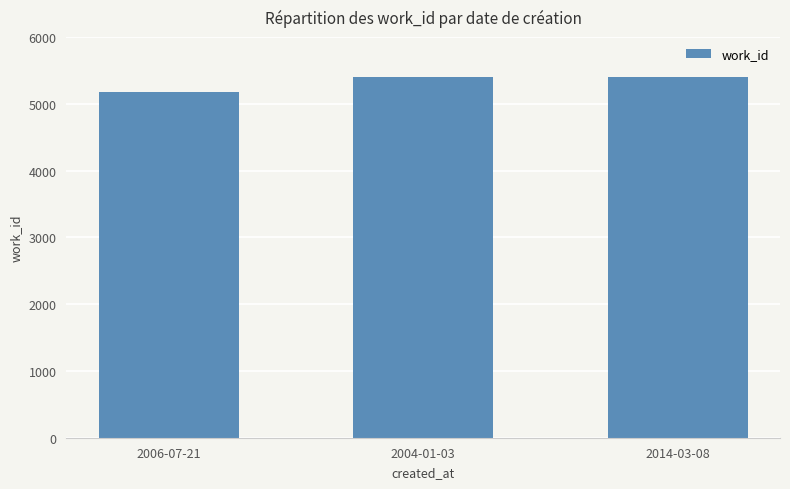

Count the number of categories in the chart.

3